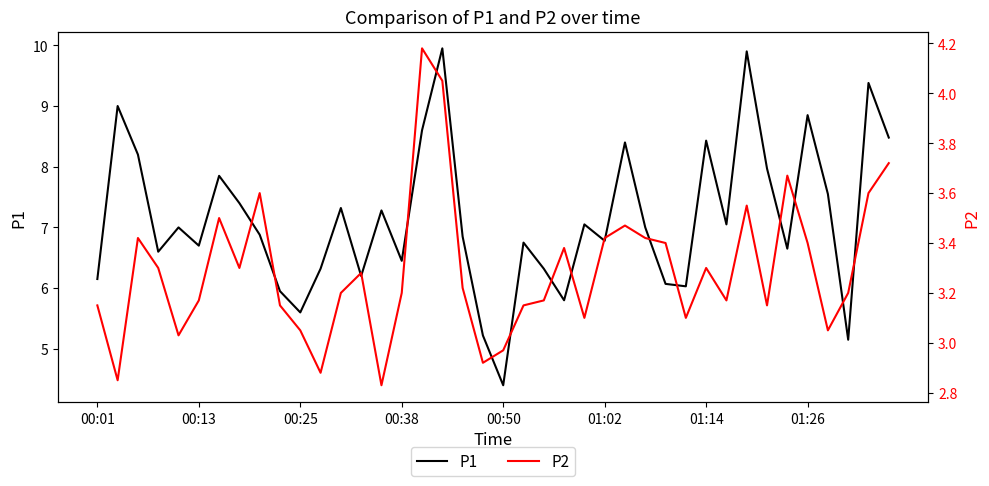

True or false: P2 has more than 1 points higher than both neighbors.

True